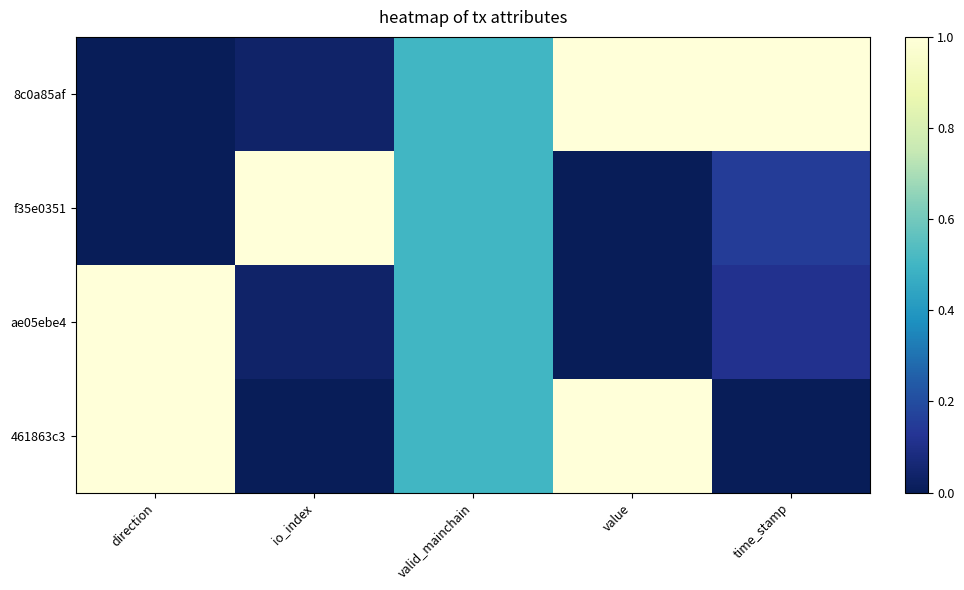

At how many categories does at least one series exceed 0?

5